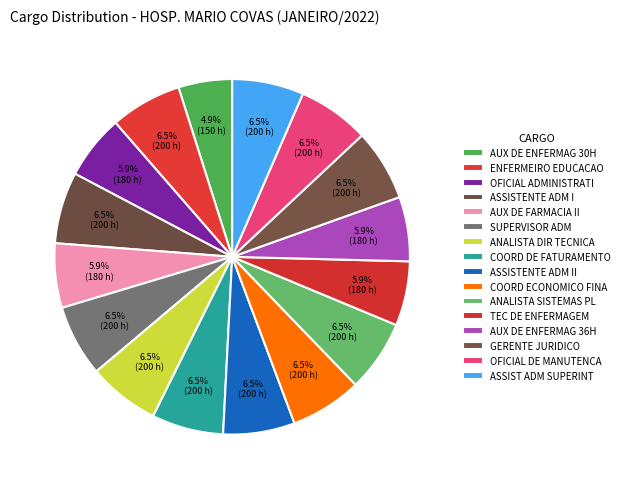

How many slices are in this pie chart?

16